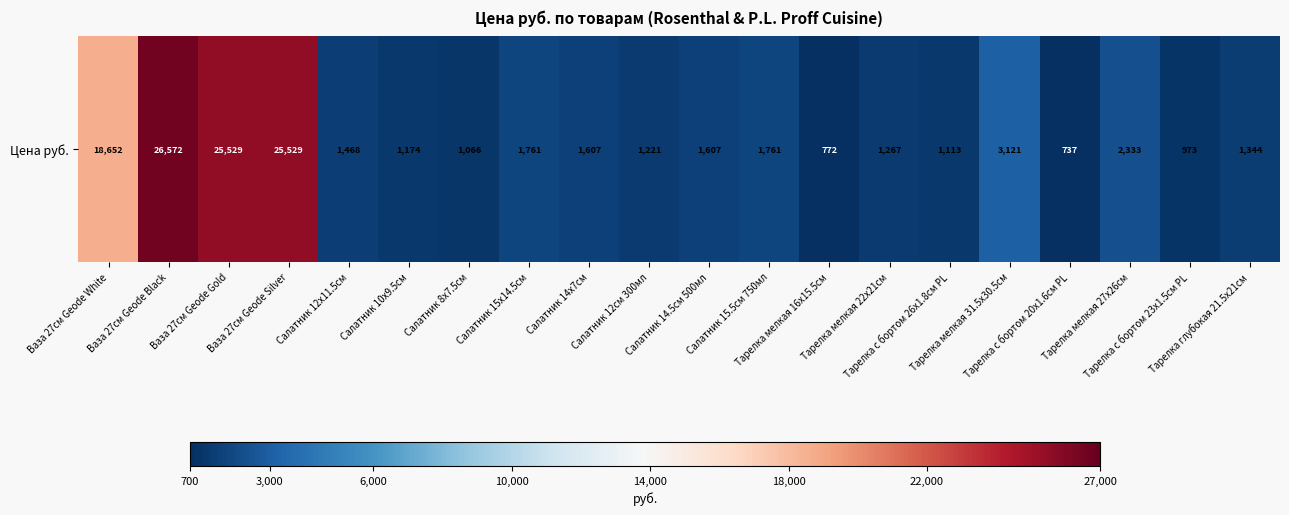

Which category has the highest value across all series?

Ваза 27см Geode Black